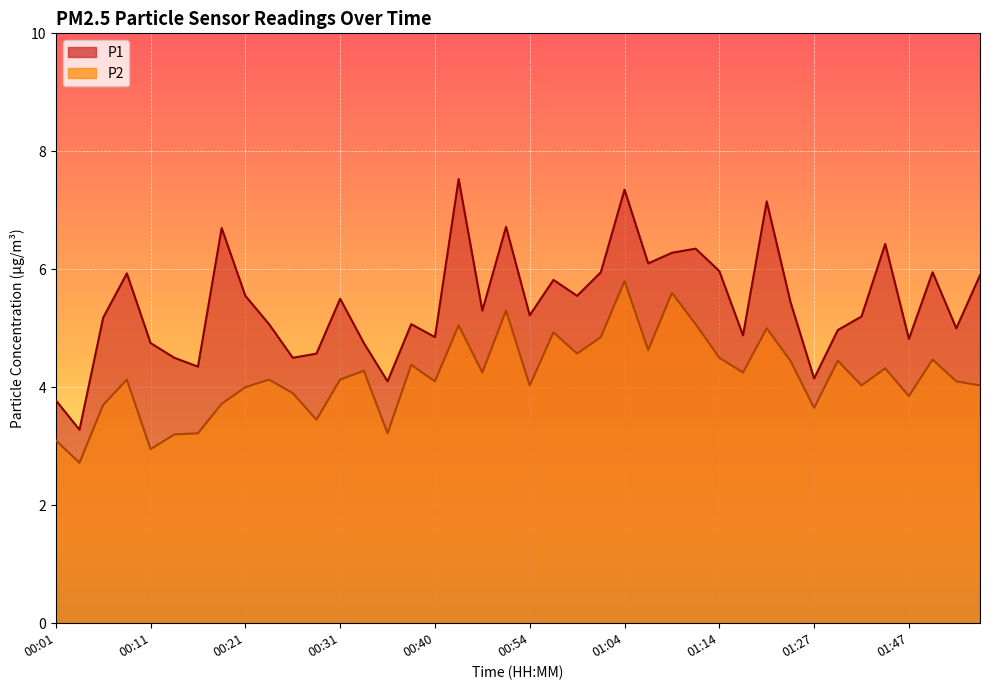

Reading left to right, list all the values displayed in this chart.

P1: 3.8	3.3	5.2	5.9	4.8	4.5	4.3	6.7	5.5	5.1	4.5	4.6	5.5	4.8	4.1	5.1	4.8	7.5	5.3	6.7	5.2	5.8	5.5	6.0	7.3	6.1	6.3	6.3	6.0	4.9	7.2	5.5	4.2	5.0	5.2	6.4	4.8	6.0	5.0	5.9
P2: 3.1	2.7	3.7	4.1	3.0	3.2	3.2	3.7	4.0	4.1	3.9	3.5	4.1	4.3	3.2	4.4	4.1	5.0	4.2	5.3	4.0	4.9	4.6	4.8	5.8	4.6	5.6	5.1	4.5	4.2	5.0	4.5	3.6	4.5	4.0	4.3	3.9	4.5	4.1	4.0